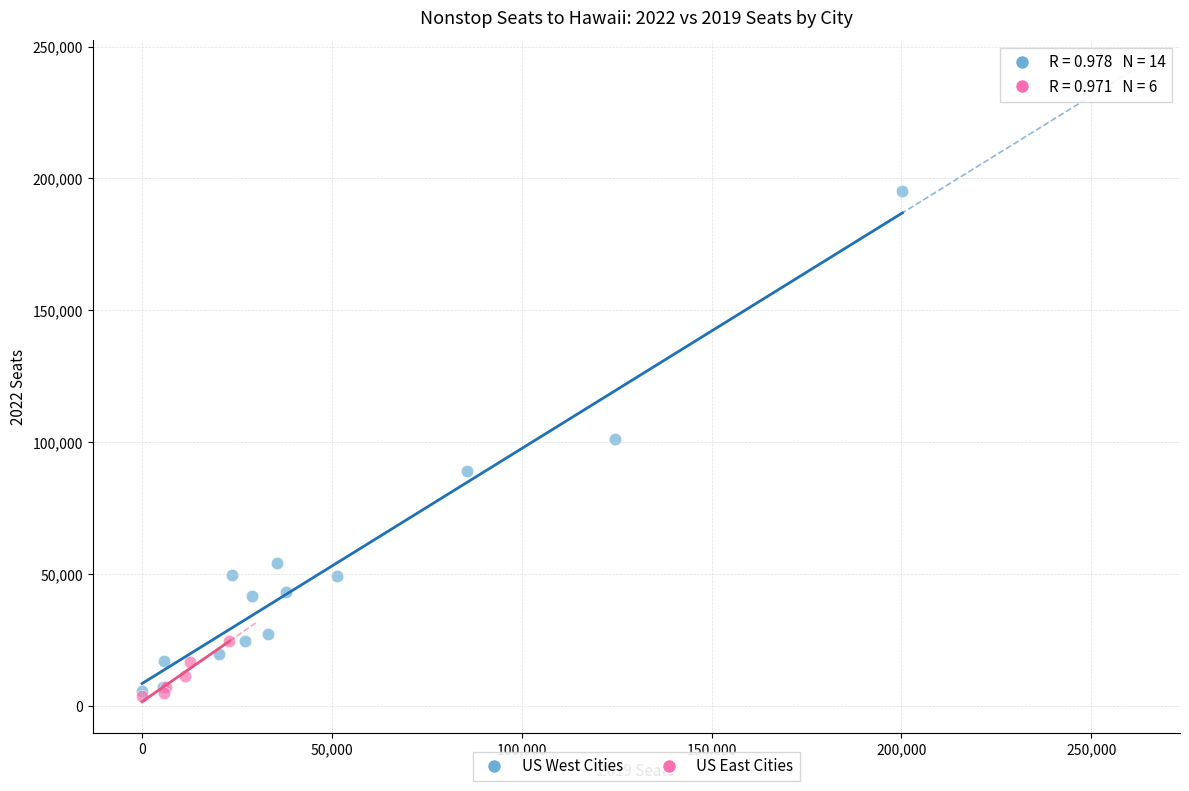

Which series has the largest Y range (max minus min)?

US West Cities